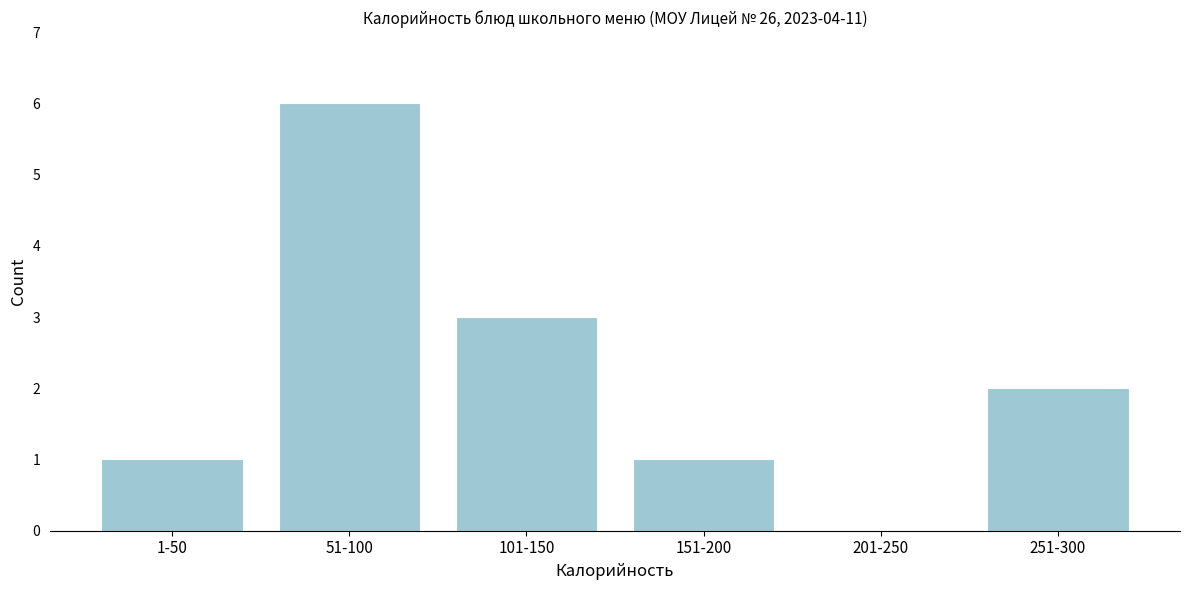

Reading right to left, extract all data points from this chart.

251-300=2	201-250=0	151-200=1	101-150=3	51-100=6	1-50=1